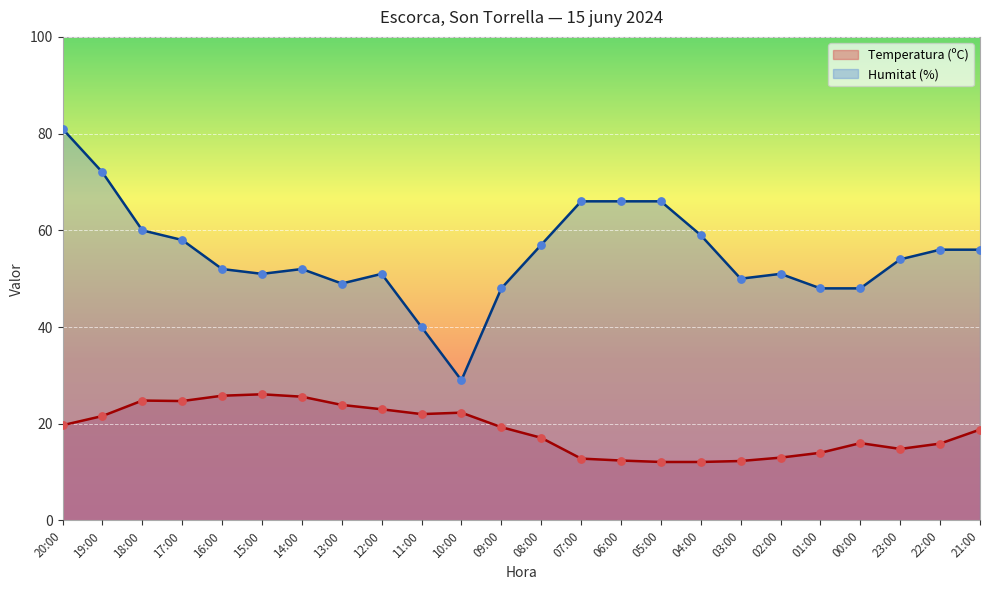

Which series reaches the minimum Y coordinate?

Temperatura (ºC)